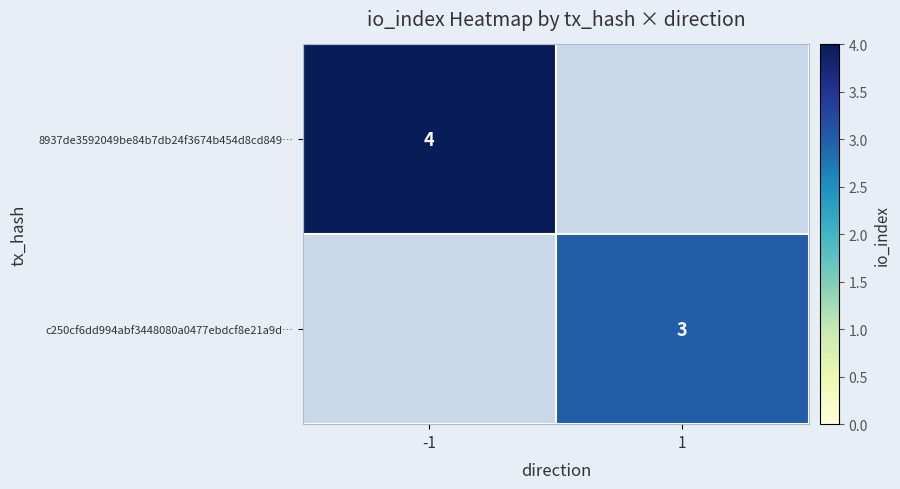

The c250cf6dd994abf3448080a0477ebdcf8e21a9d… series shows 3 at 1. True or false?

True